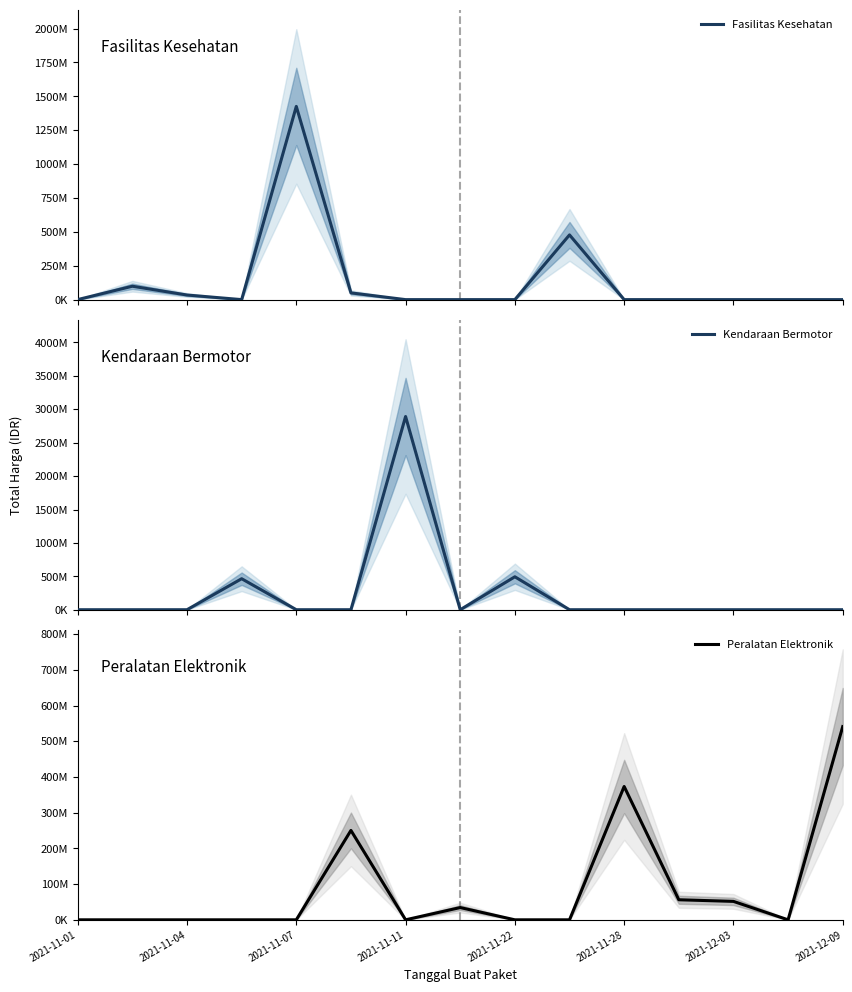

Reading left to right, extract all data points from this chart.

Fasilitas Kesehatan: 333600	98772570	34000000	0	1425867900	49730040	0	0	0	477600000	0	0	0	0	0
Kendaraan Bermotor: 0	0	0	464002100	0	0	2892122000	0	493000000	0	0	0	0	0	0
Peralatan Elektronik: 0	0	0	0	0	250350000	0	34292000	0	0	373404000	56152800	51601000	0	541071000